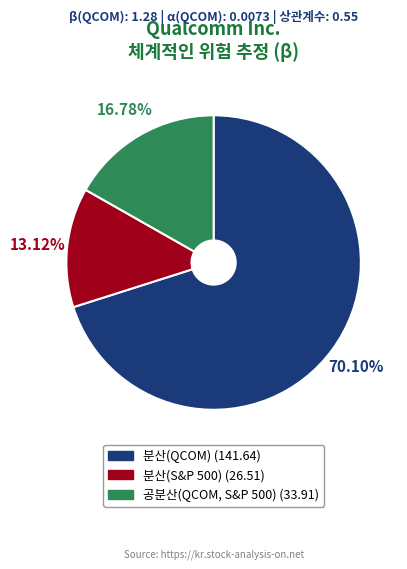

Does 분산(S&P 500) account for over 50% of the chart?

No